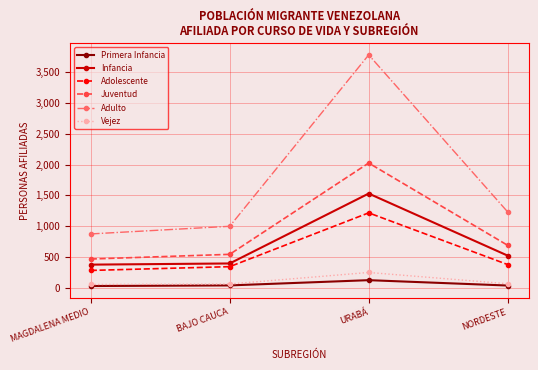

Which series changed the most between MAGDALENA MEDIO and URABÁ?

Adulto